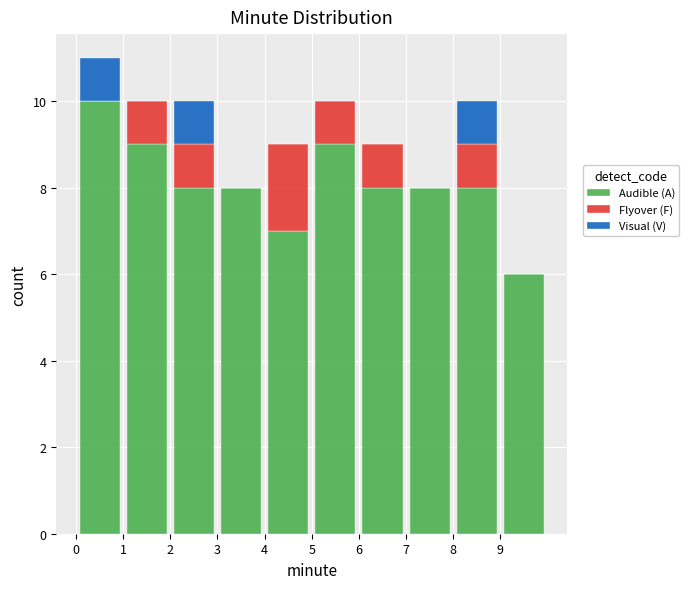

What is the total height of the stacked bar covering 8 to 9 on the x-axis? The values are not printed on the chart, so give them approximately, as read against the axis.

10